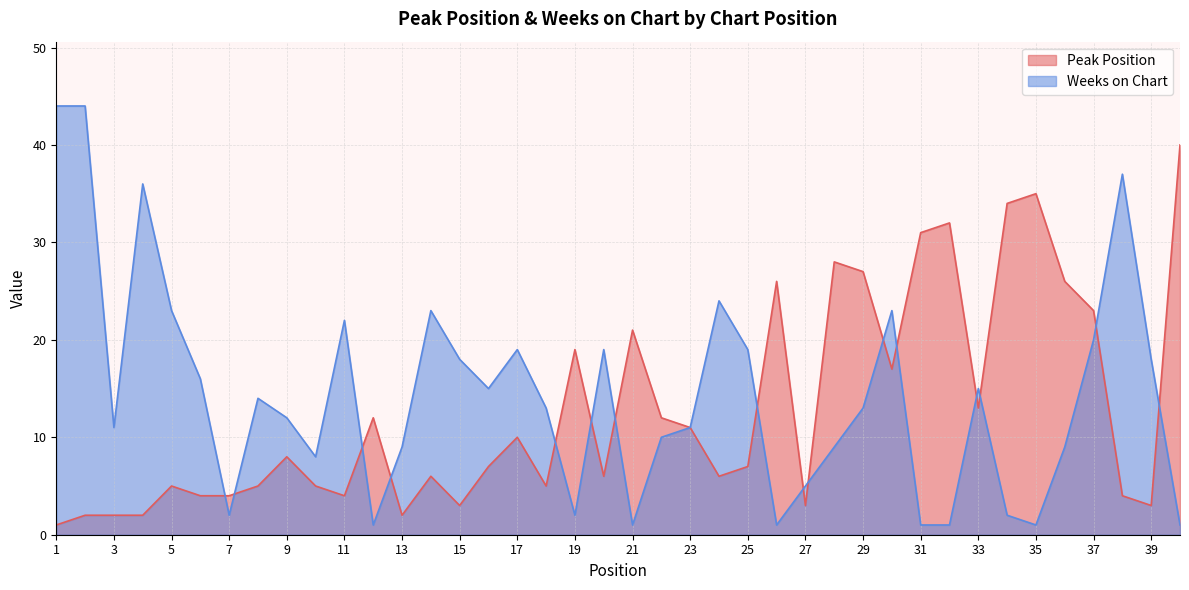

What is the difference between the maximum and minimum values in the Peak Position series?

39